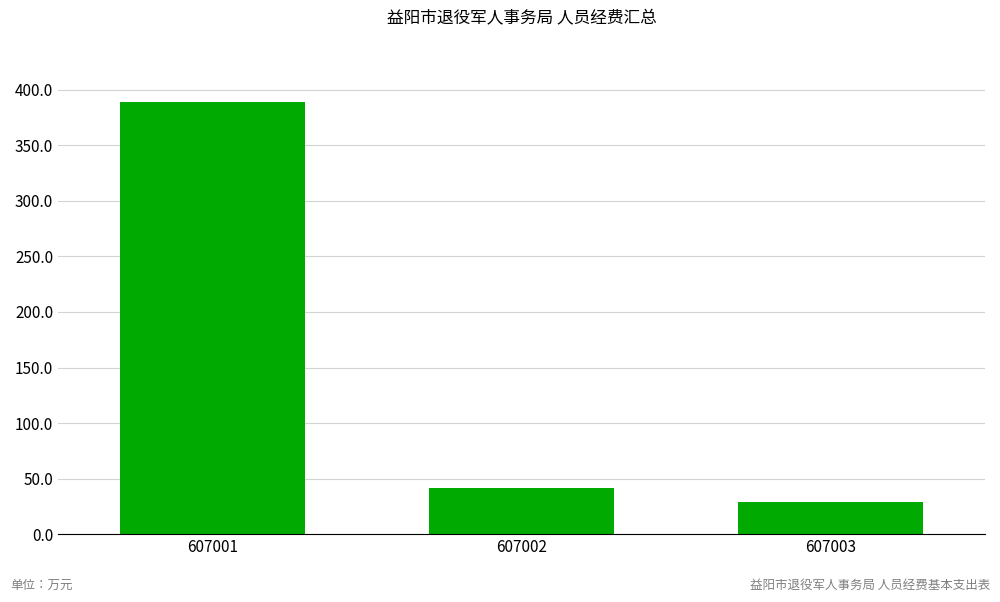

The value at 607001 is 94.8. True or false?

False